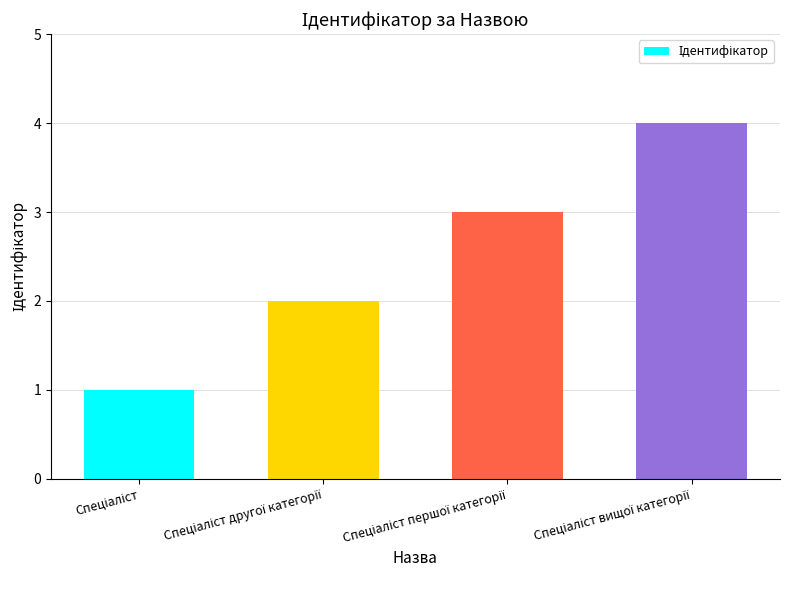

Does the chart contain stacked bars?

No